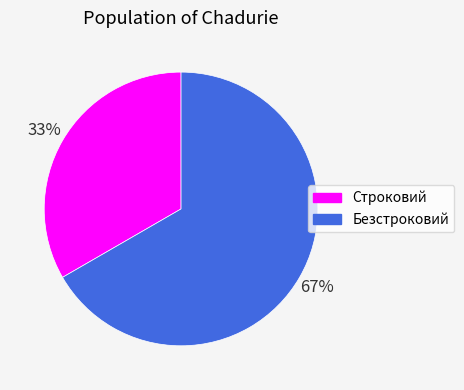

Approximately how many times larger is the value at Строковий compared to Безстроковий?

0.5